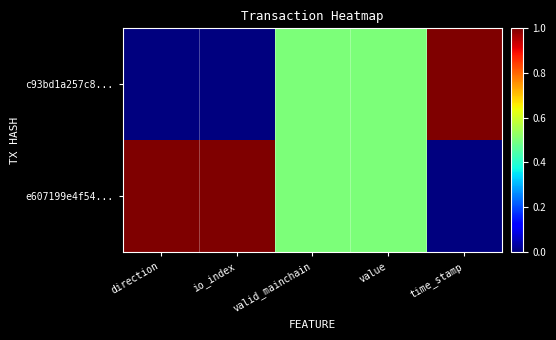

Reading left to right, transcribe all the data shown in this chart.

c93bd1a257c8...: direction=0.0	io_index=0.0	valid_mainchain=0.5	value=0.5	time_stamp=1.0
e607199e4f54...: direction=1.0	io_index=1.0	valid_mainchain=0.5	value=0.5	time_stamp=0.0